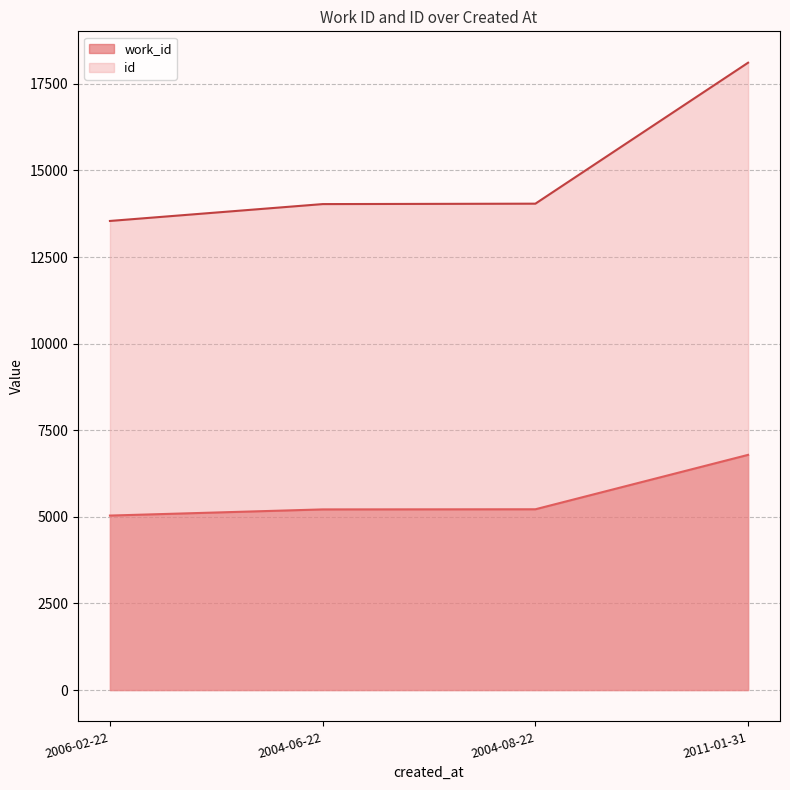

Rank the categories by work_id value from highest to lowest.

2011-01-31, 2004-08-22, 2004-06-22, 2006-02-22